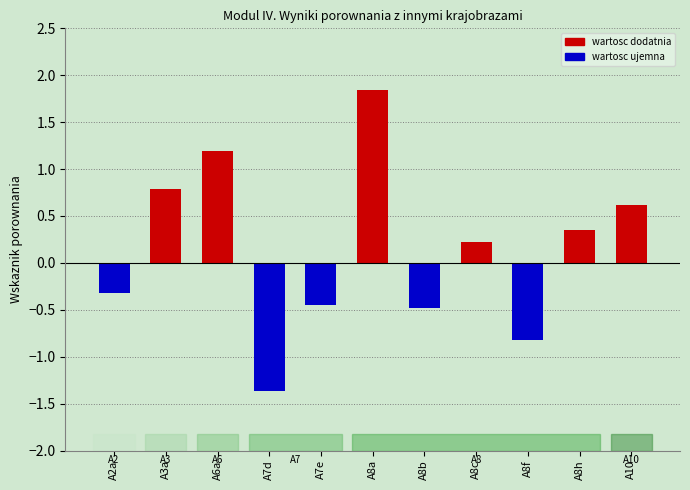

What is the greatest value displayed?

1.8